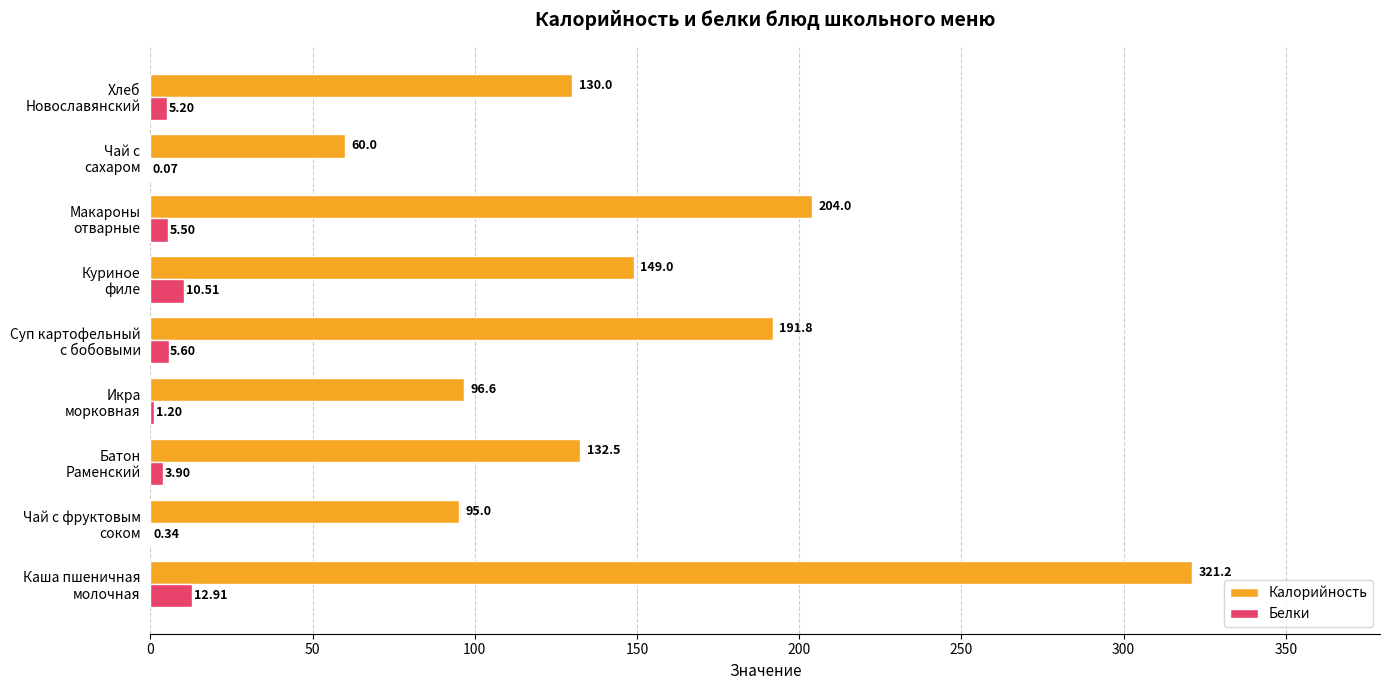

What is the sum of all Белки values?

45.2